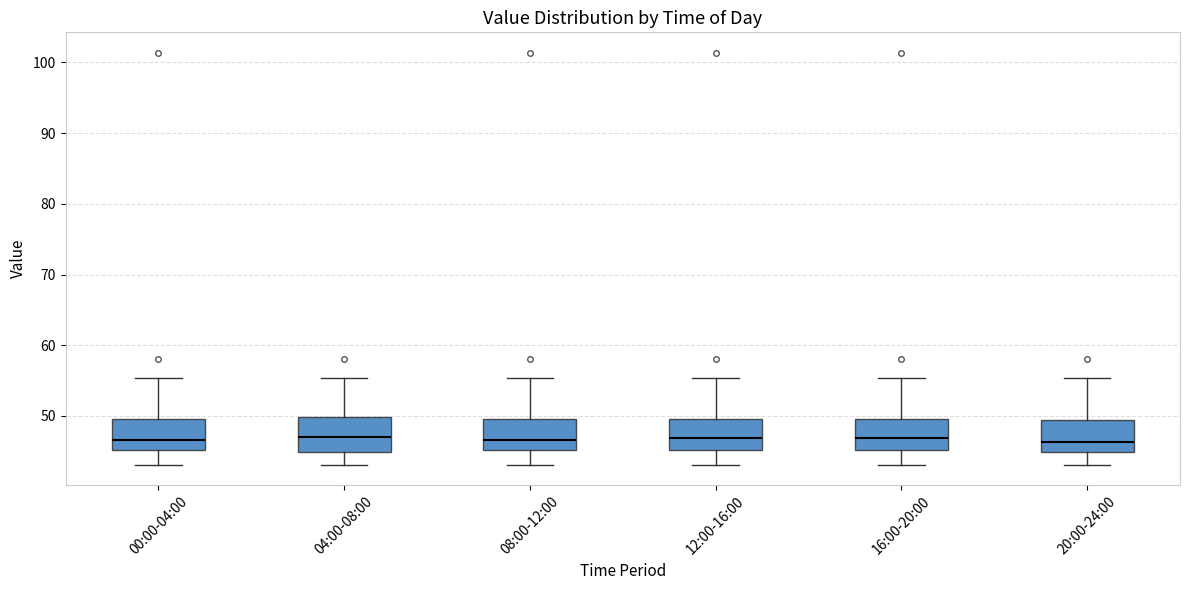

Where is the lower edge of the box for 00:00-04:00 on the y-axis? The values are not printed on the chart, so give them approximately, as read against the axis.

45